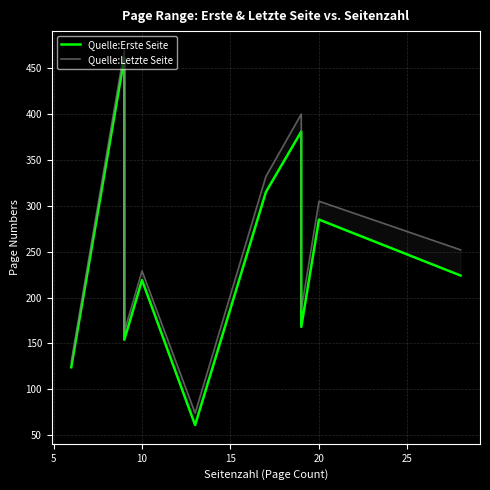

True or false: Quelle:Erste Seite and Quelle:Letzte Seite intersect in this chart.

False